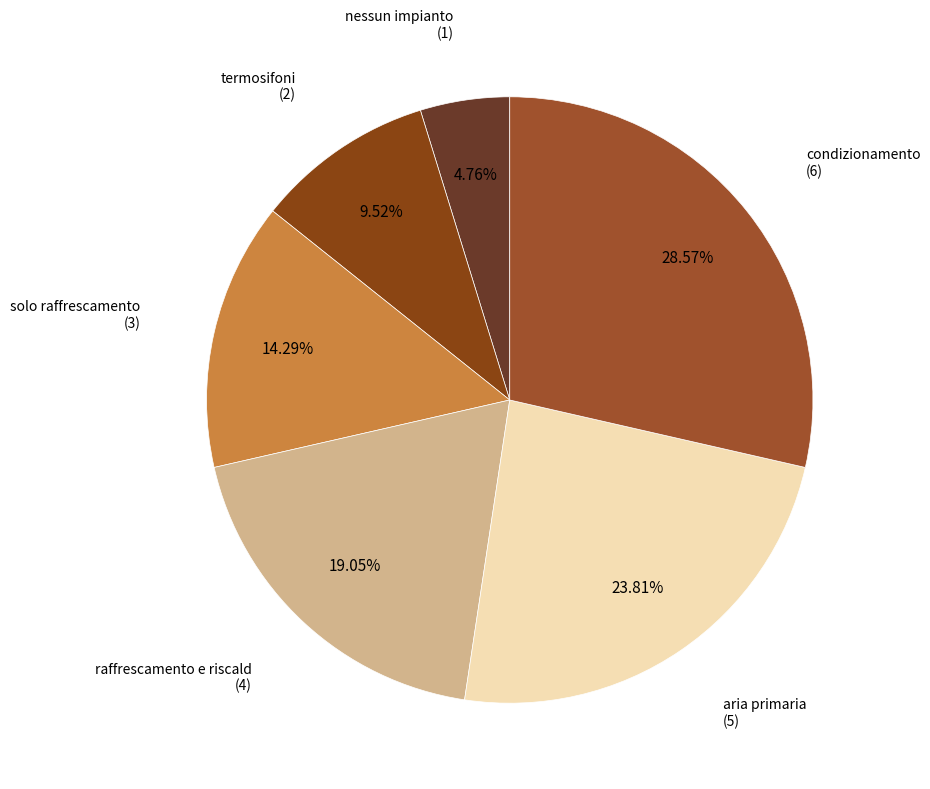

What is the total percentage of raffrescamento e riscald and termosifoni?

28.6%